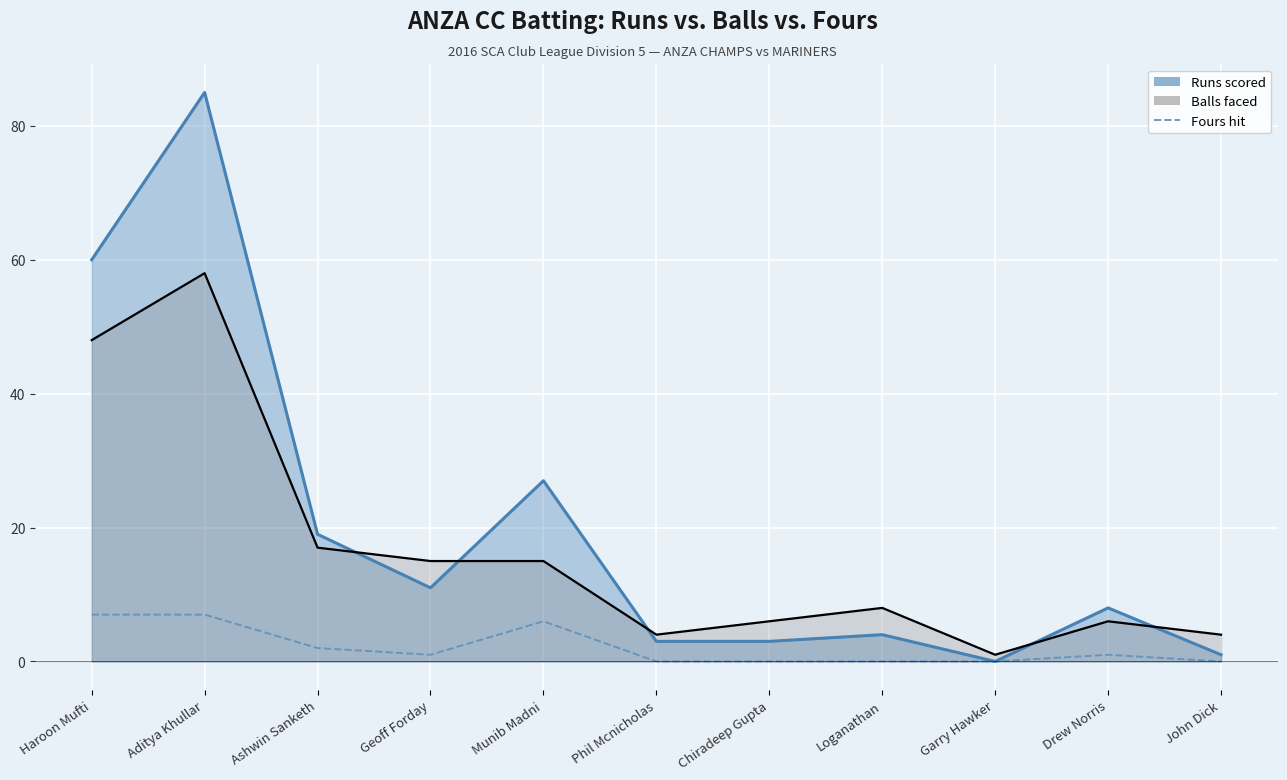

True or false: the data shows 4 at Garry Hawker.

False